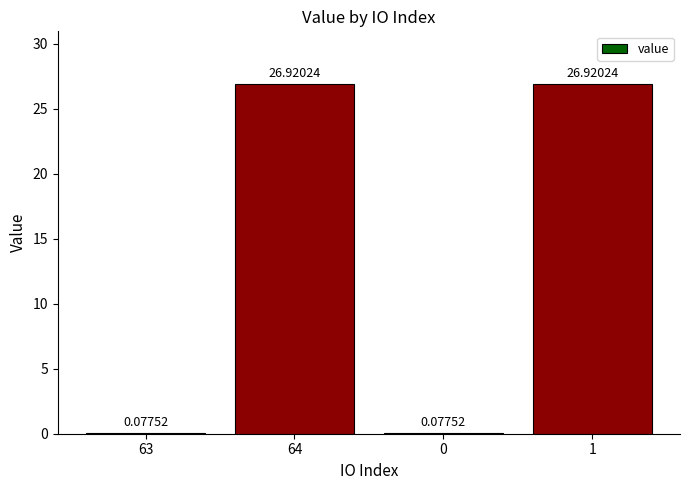

Between 64 and 63, which is larger?

64